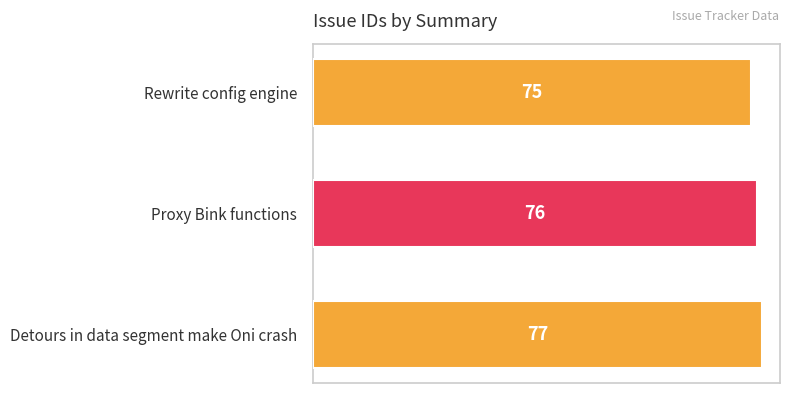

Which category has the highest value across all series?

Detours in data segment make Oni crash